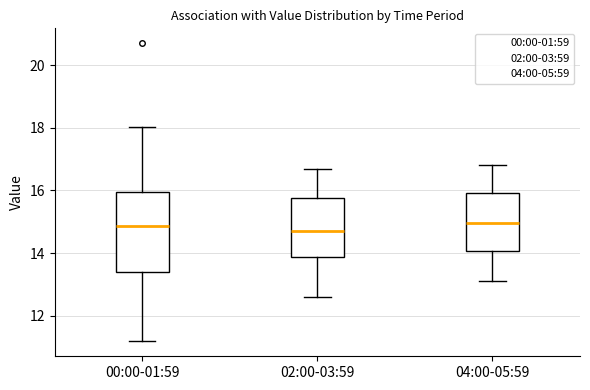

Where does the lower whisker of the box for 00:00-01:59 end on the y-axis? The values are not printed on the chart, so give them approximately, as read against the axis.

11.2